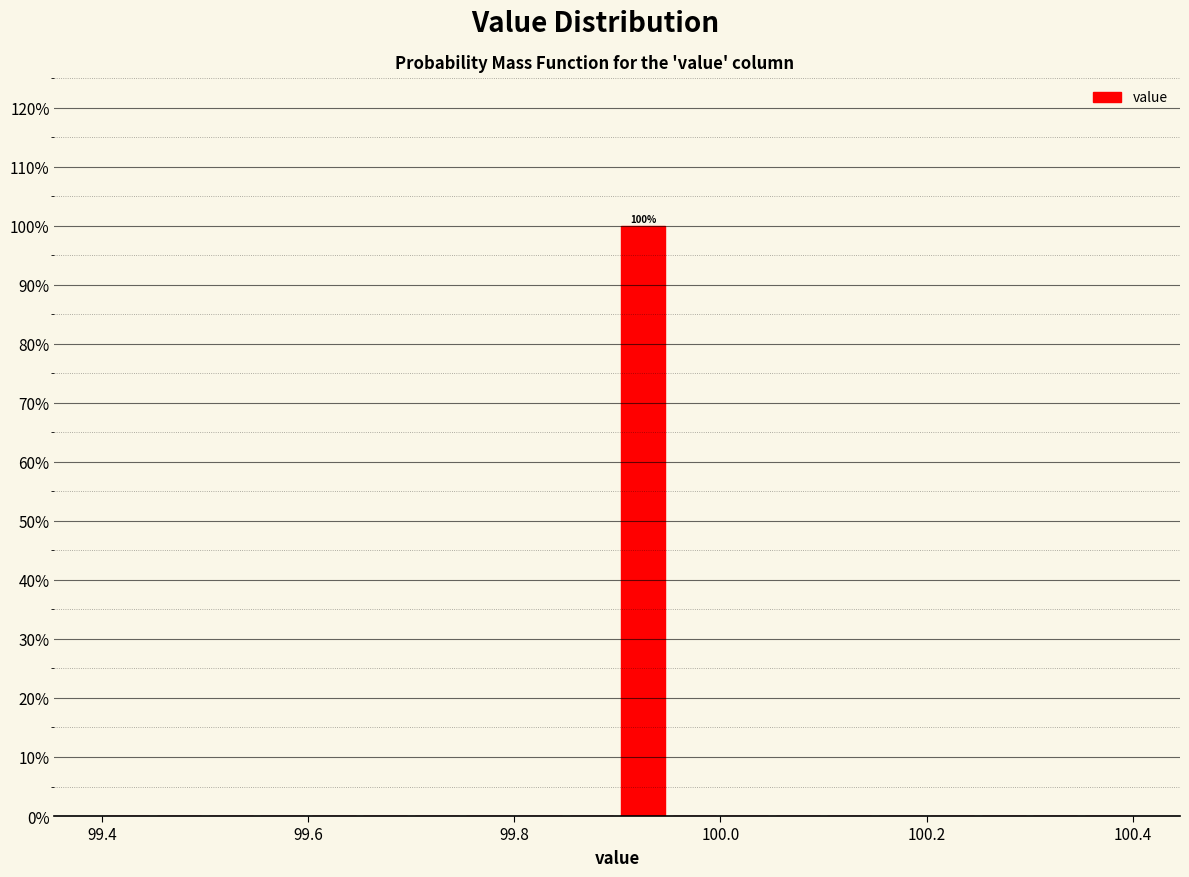

Around what value on the x-axis is the tallest bar? Give the approximate position of its centre, as read against the axis.

99.92